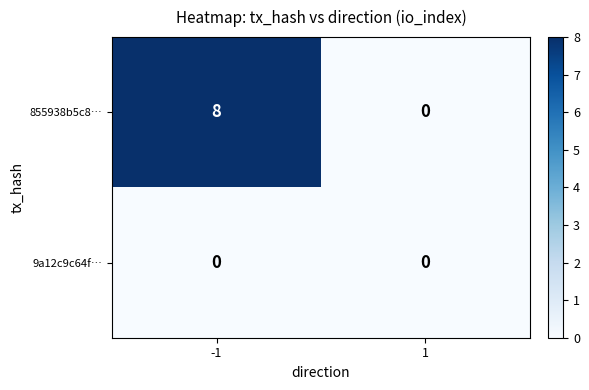

Reading right to left, what are all the values shown in this chart?

855938b5c8…: 1=0	-1=8
9a12c9c64f…: 1=0	-1=0